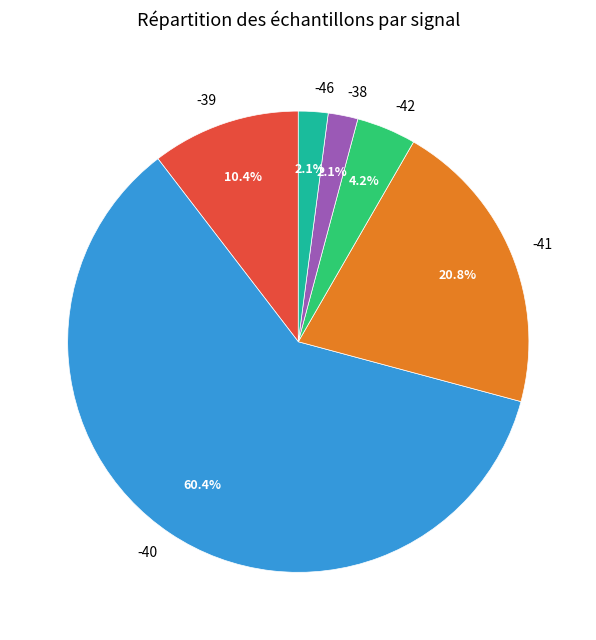

How many segments does this pie chart have?

6